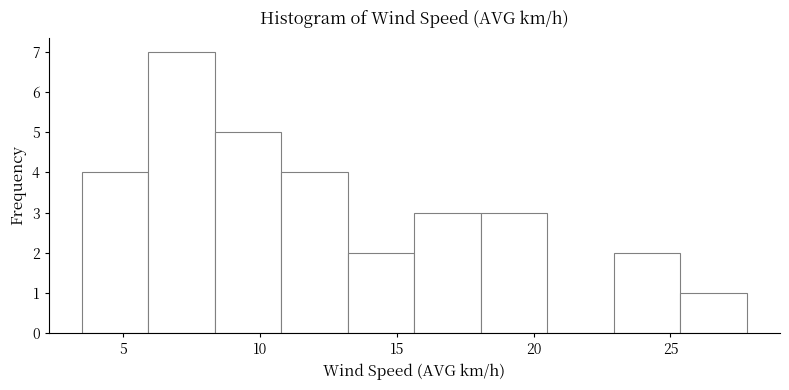

Over which range of the x-axis is the bar tallest?

6.0 to 8.5